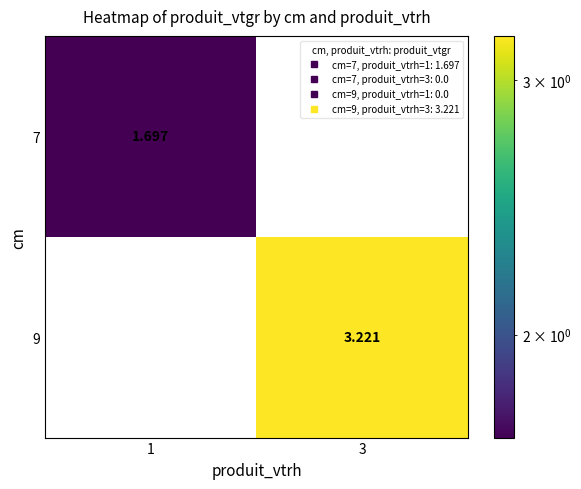

Which series has the largest total across all categories?

9